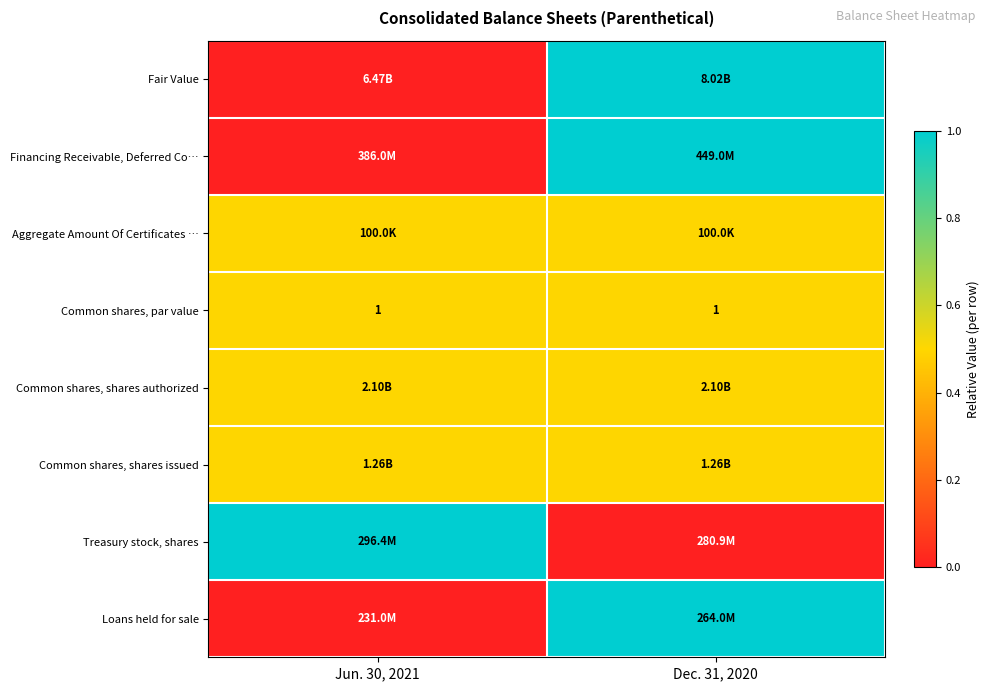

What is the maximum value shown in the chart?

1.0